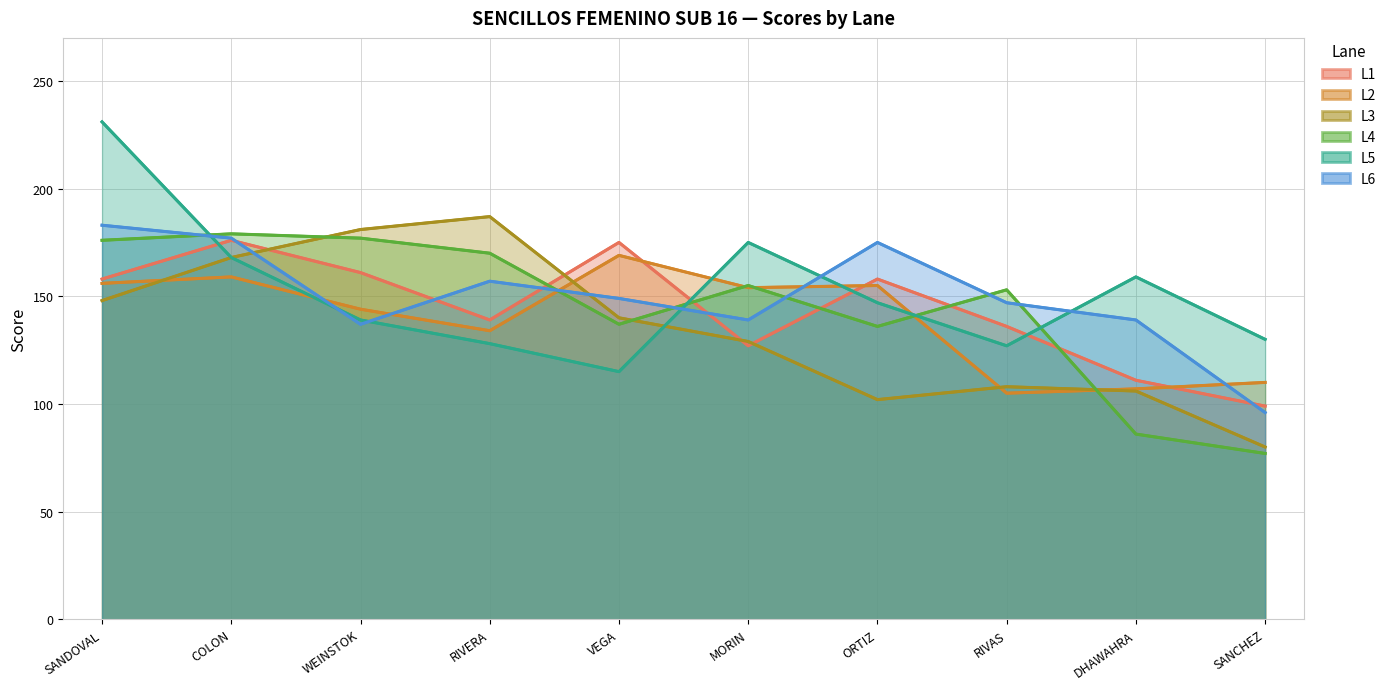

Which category has the lowest value in the L2 series?

RIVAS